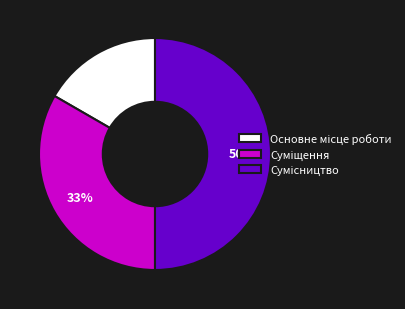

To the nearest percent, what is the difference between the largest and smallest slice percentages?

33%